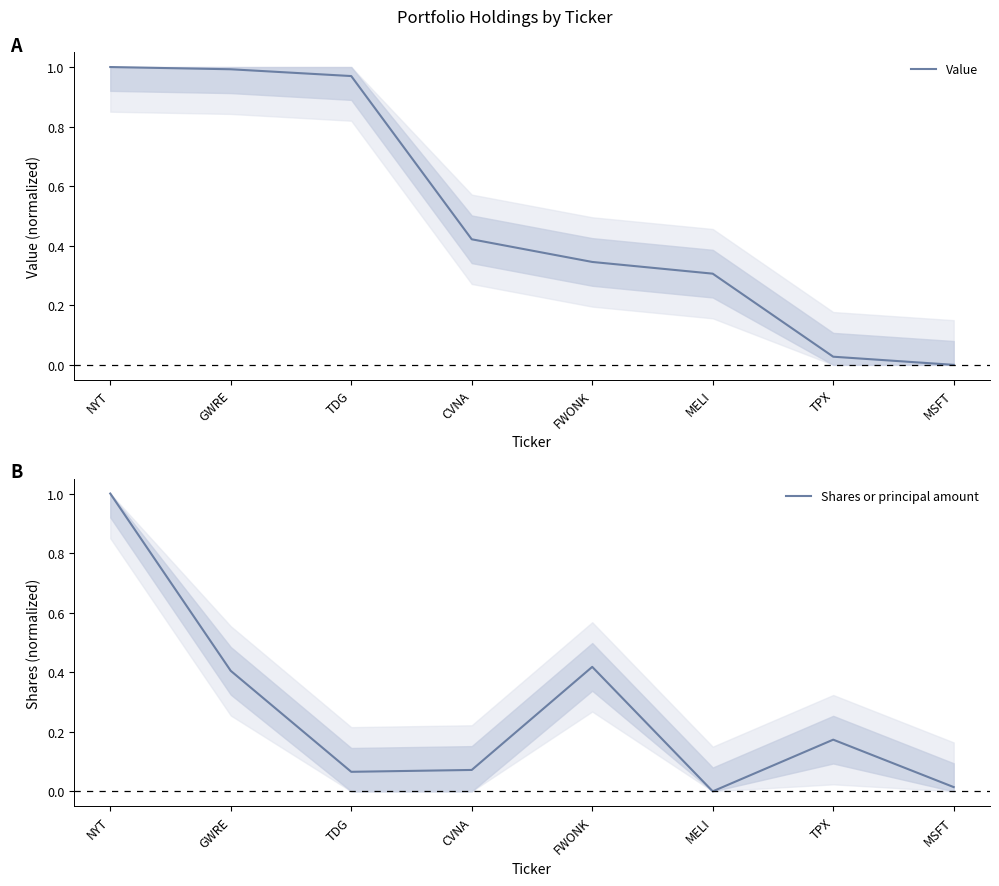

Rank the series by their average value, from highest to lowest.

Value, Shares or principal amount